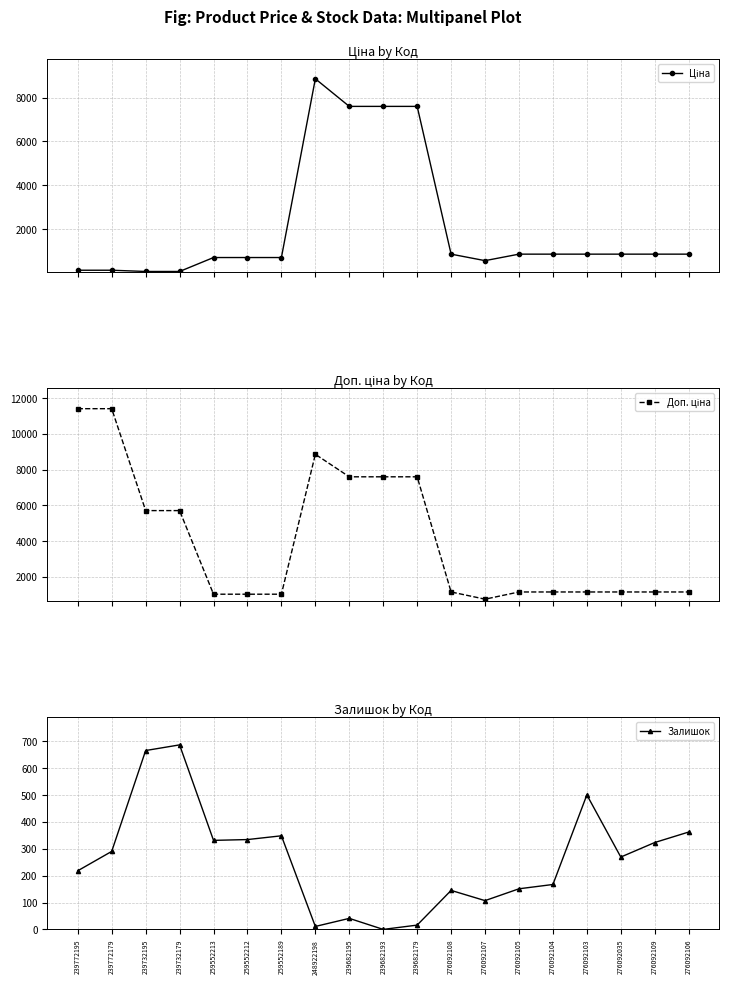

True or false: Доп. ціна has a value of 1818.9 at 276092035.

False